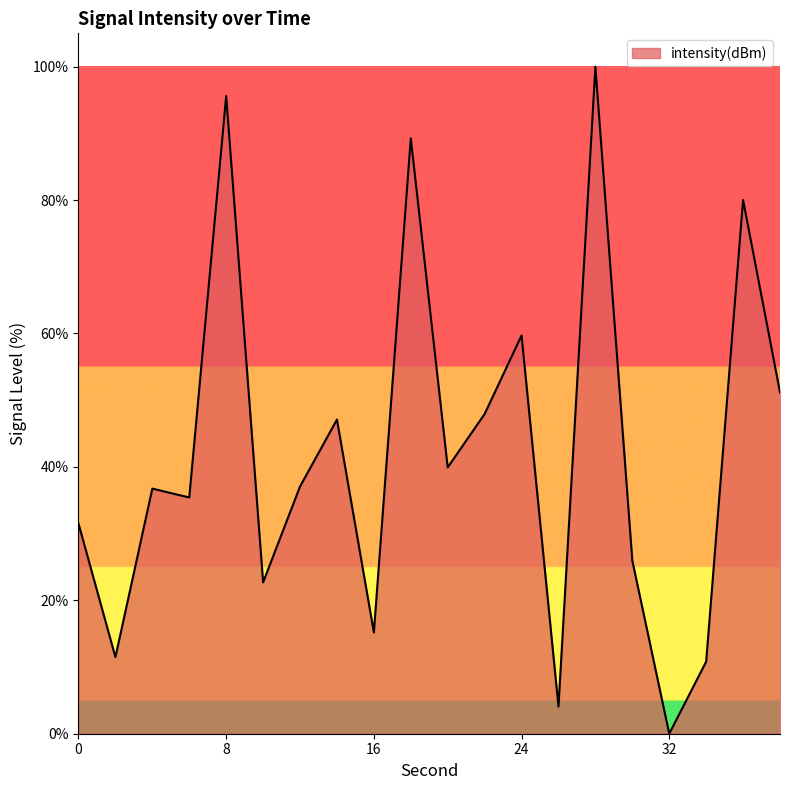

What is the greatest value displayed?

100.0